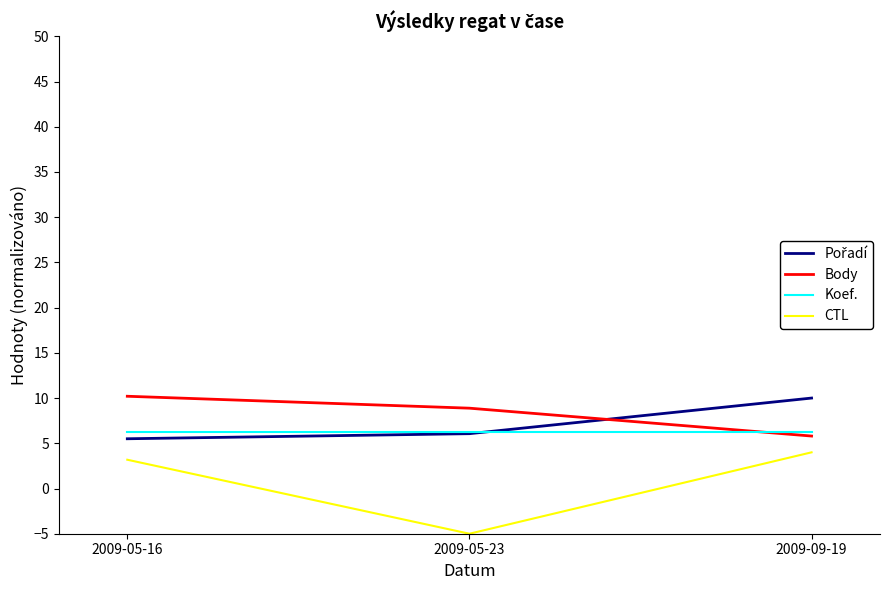

What is the spread (max minus min) of values at 2009-05-23?

13.9